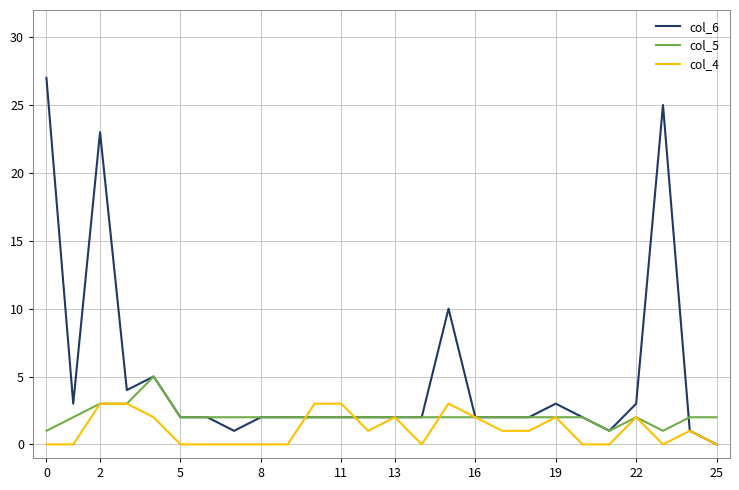

List the series in order of their peak value, highest first.

col_6, col_5, col_4